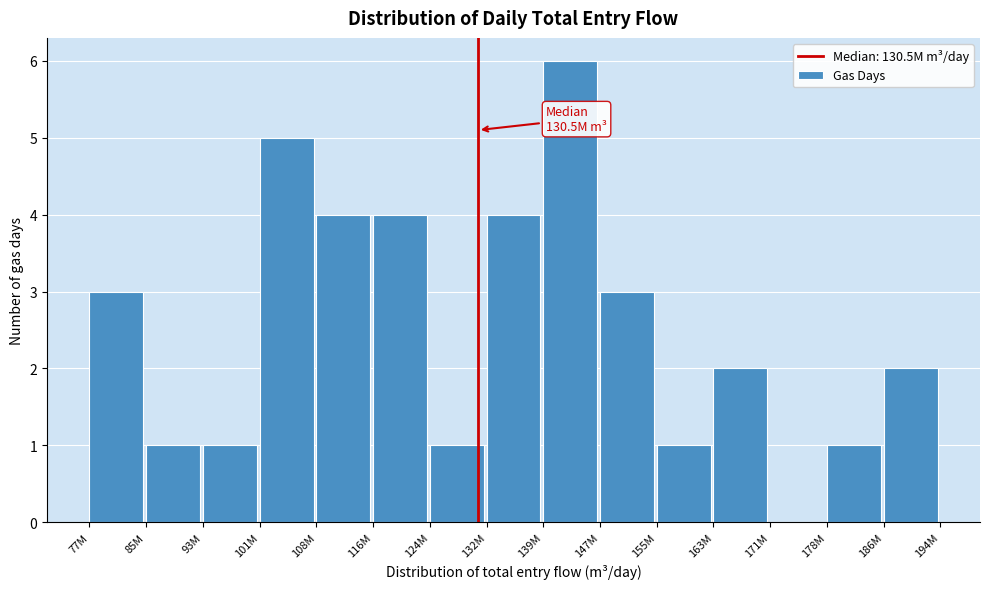

Reading left to right, transcribe all the data shown in this chart.

77M=3	85M=1	93M=1	101M=5	108M=4	116M=4	124M=1	132M=4	139M=6	147M=3	155M=1	163M=2	171M=0	178M=1	186M=2